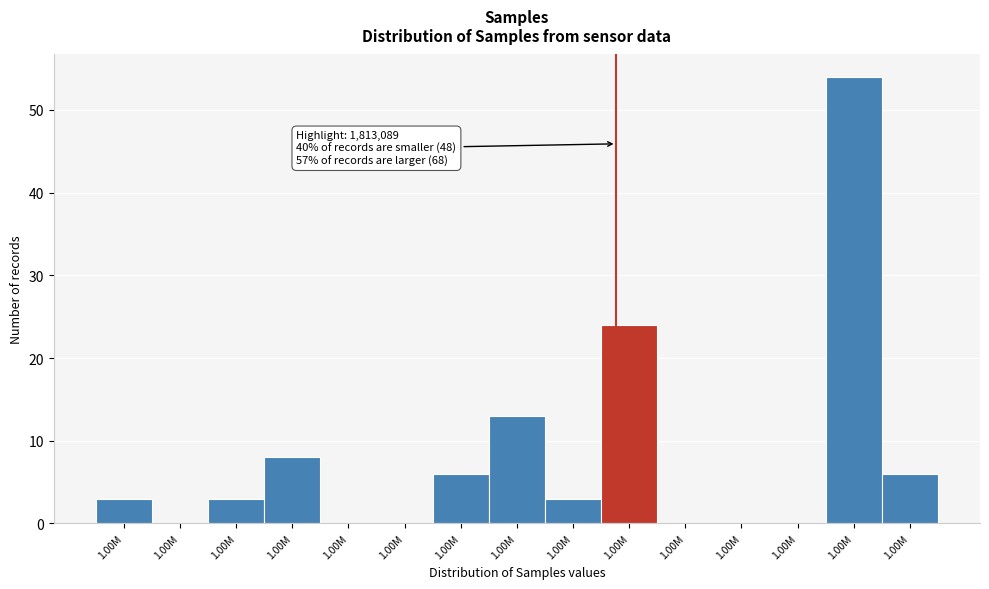

Are the bars horizontal?

No